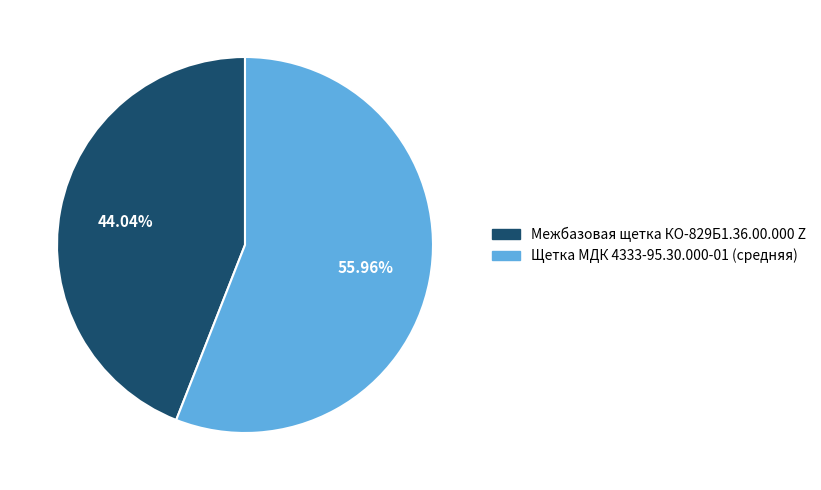

To the nearest percent, what is the combined percentage of Межбазовая щетка КО-829Б1.36.00.000 Z and Щетка МДК 4333-95.30.000-01 (средняя)?

100%